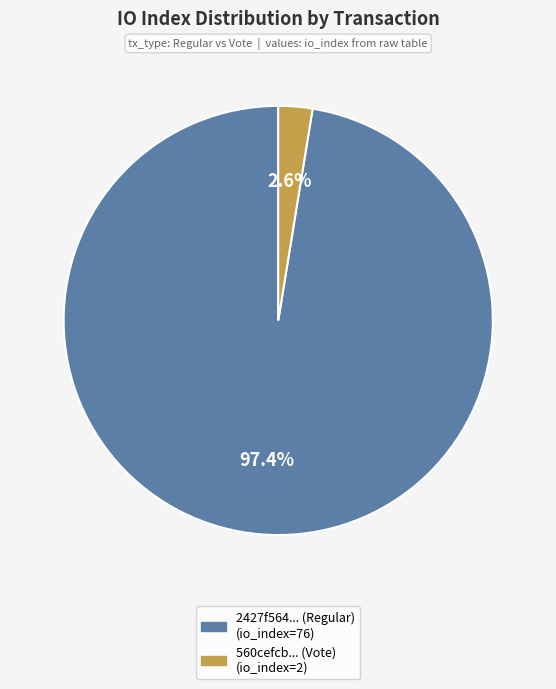

Count the number of slices in the pie.

2